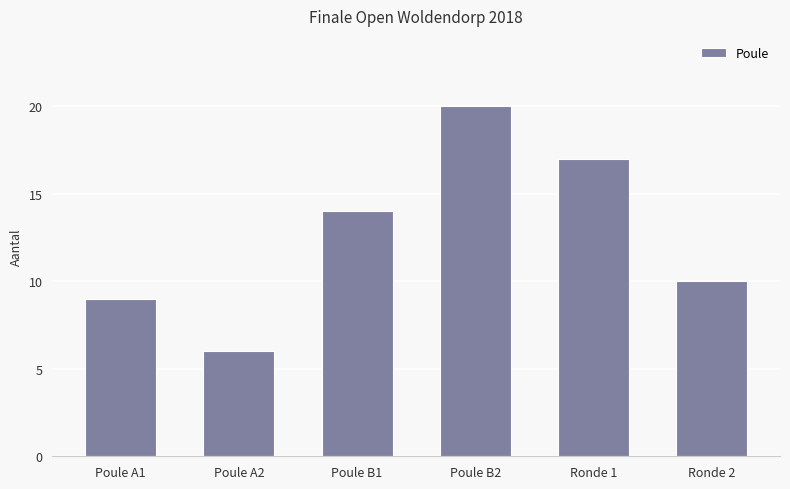

Read the value at Poule B2.

20